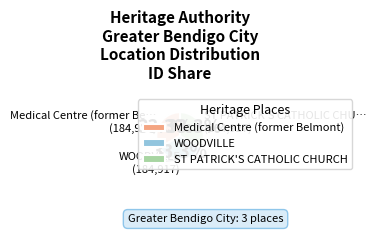

Do WOODVILLE and Medical Centre (former Belmont) together represent more than half of the pie?

Yes